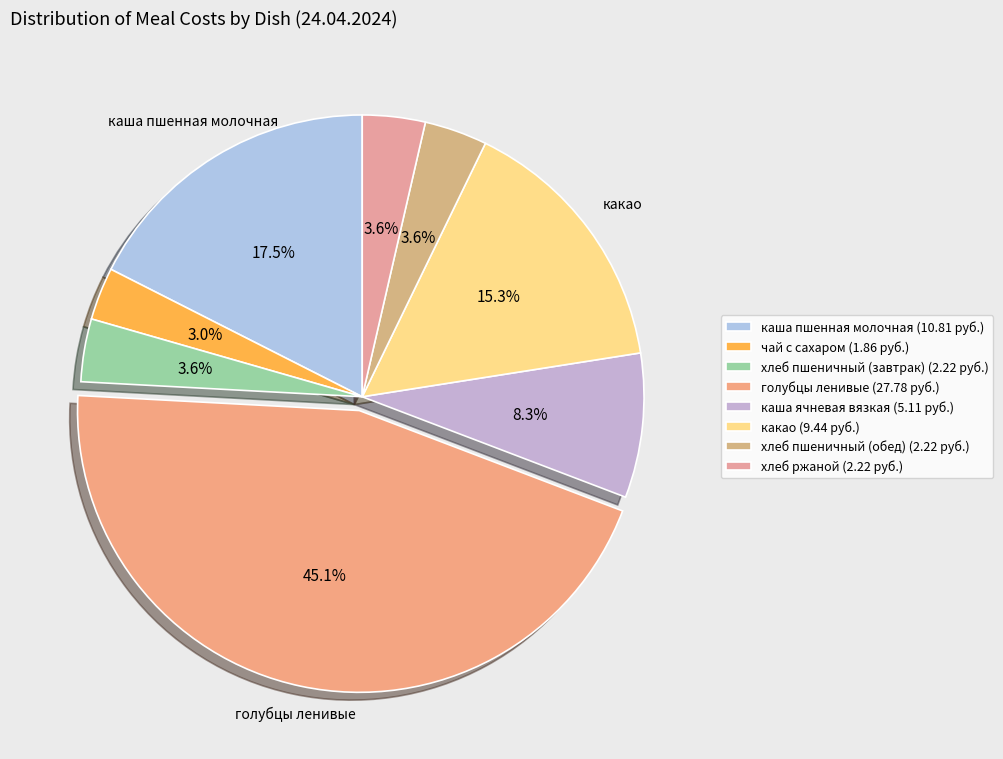

True or false: каша пшенная молочная accounts for 27% of the total.

False